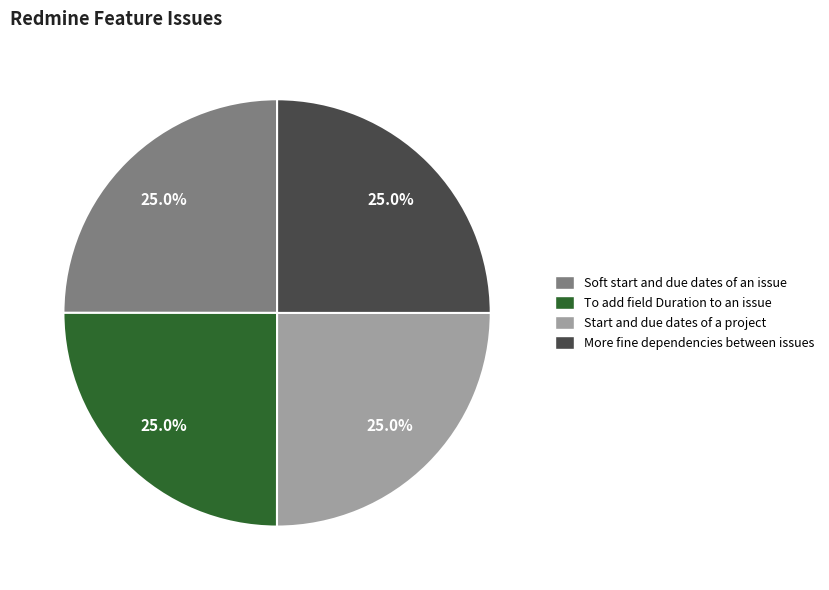

To the nearest percent, what portion does To add field Duration to an issue represent?

25%